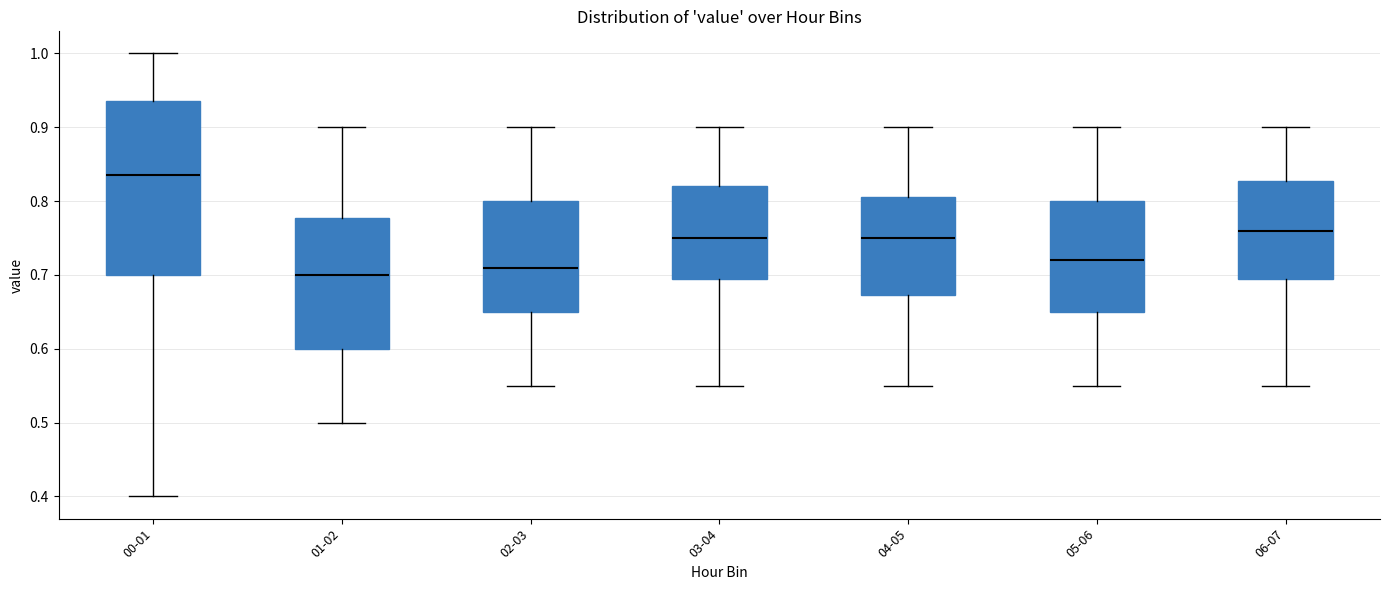

Where is the lower edge of the box for 04-05 on the y-axis? The values are not printed on the chart, so give them approximately, as read against the axis.

0.67